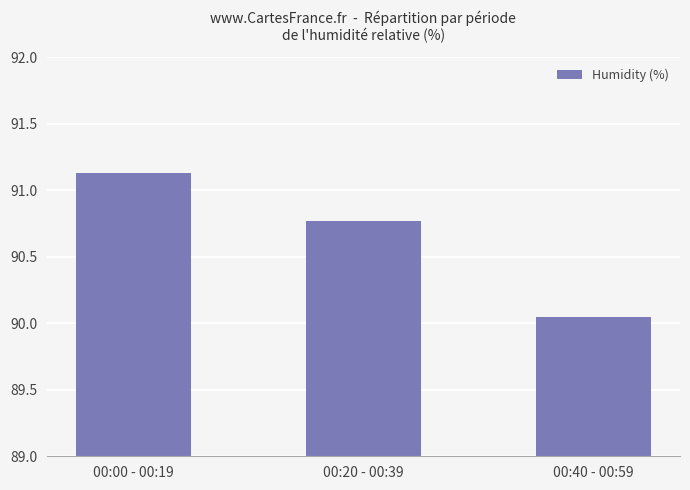

How many bars are there in total?

3